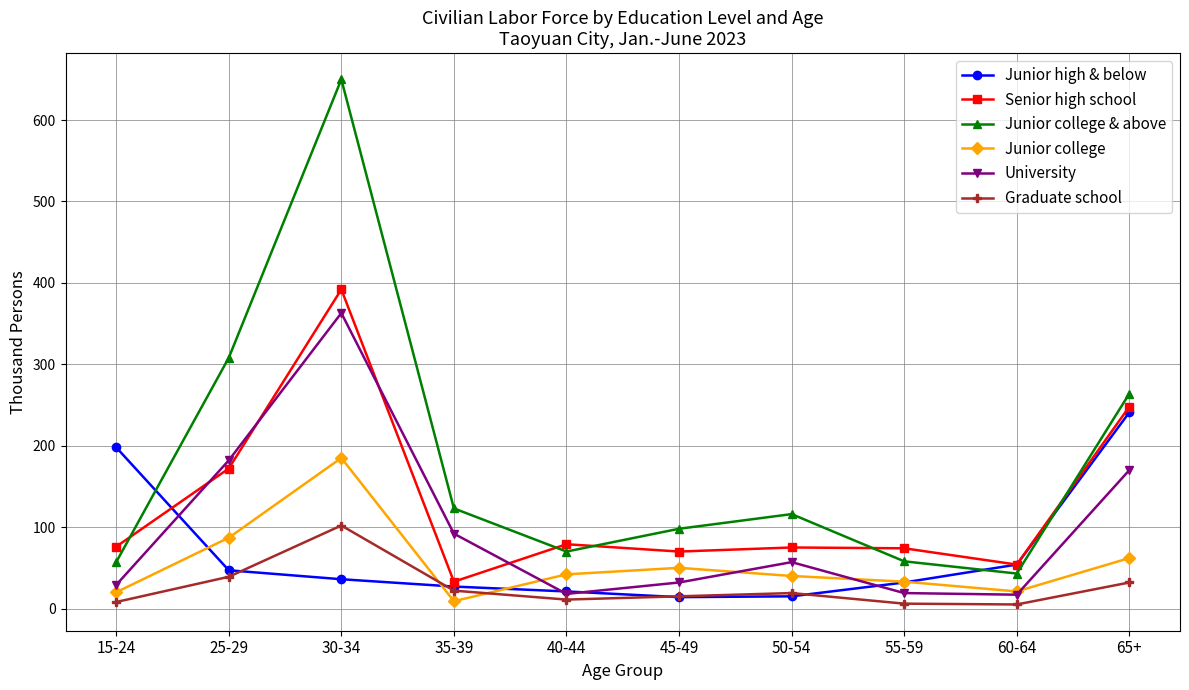

At which category does the chart reach its peak across all series?

30-34